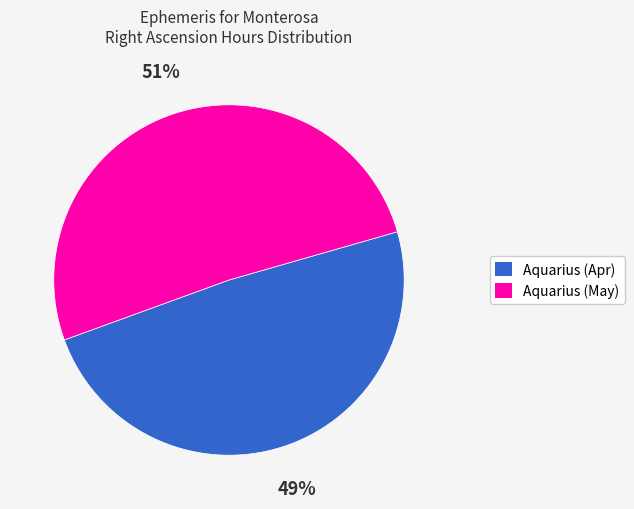

Is Aquarius (Apr) the majority of the pie?

No